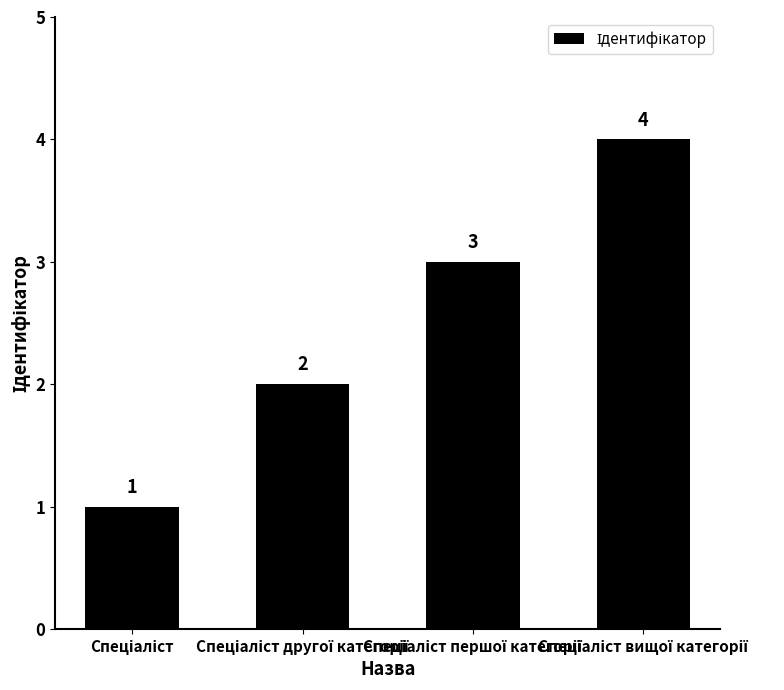

What is the value of the 4th bar from the left?

4